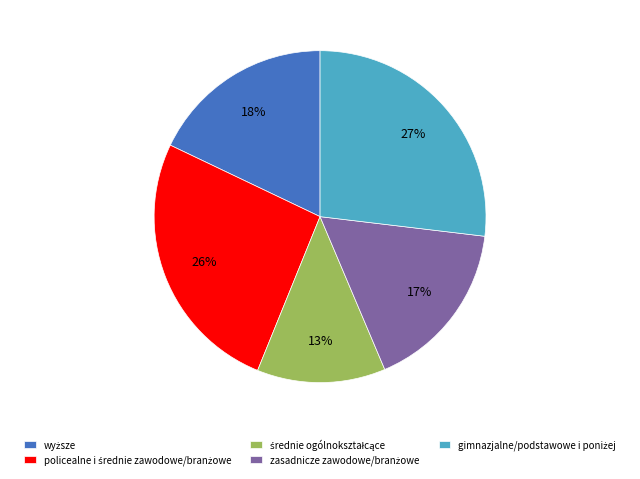

Does any single category account for the majority?

No